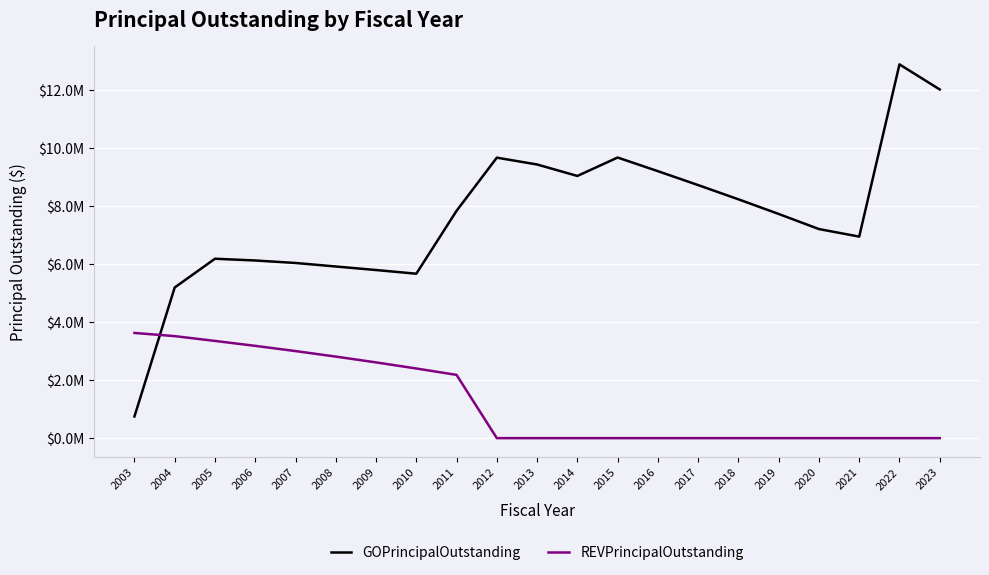

Does the chart have visible grid lines?

Yes